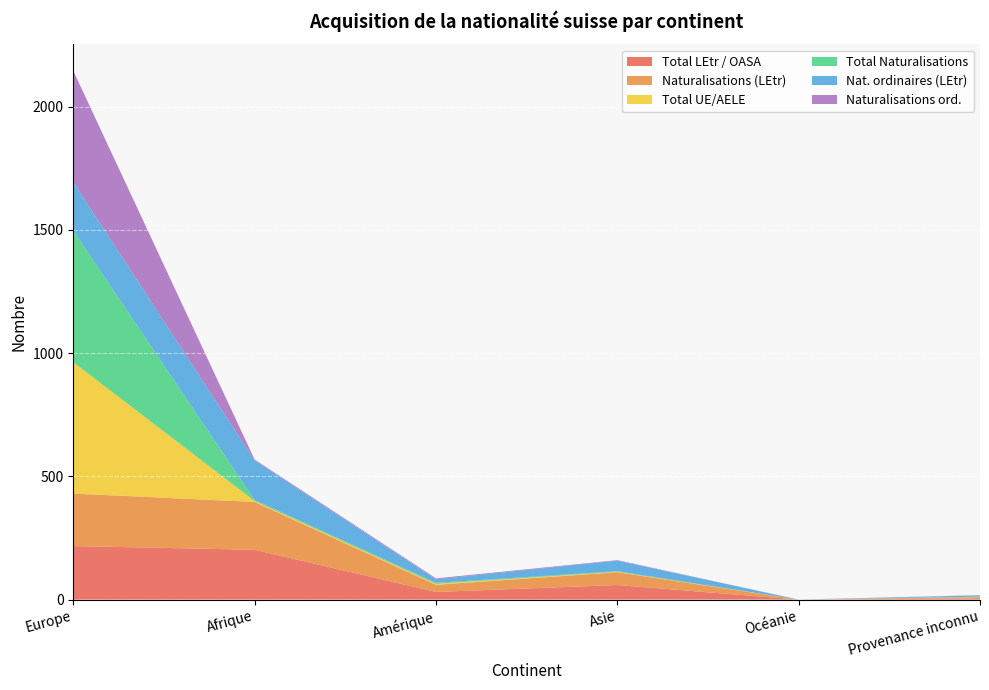

Reading left to right, extract all data points from this chart.

Total LEtr / OASA: Europe=217	Afrique=202	Amérique=31	Asie=59	Océanie=0	Provenance inconnu=5
Naturalisations (LEtr): Europe=213	Afrique=194	Amérique=29	Asie=52	Océanie=0	Provenance inconnu=5
Total UE/AELE: Europe=533	Afrique=4	Amérique=4	Asie=2	Océanie=0	Provenance inconnu=1
Total Naturalisations: Europe=534	Afrique=4	Amérique=4	Asie=2	Océanie=0	Provenance inconnu=1
Nat. ordinaires (LEtr): Europe=196	Afrique=160	Amérique=14	Asie=43	Océanie=0	Provenance inconnu=5
Naturalisations ord.: Europe=452	Afrique=4	Amérique=4	Asie=2	Océanie=0	Provenance inconnu=1